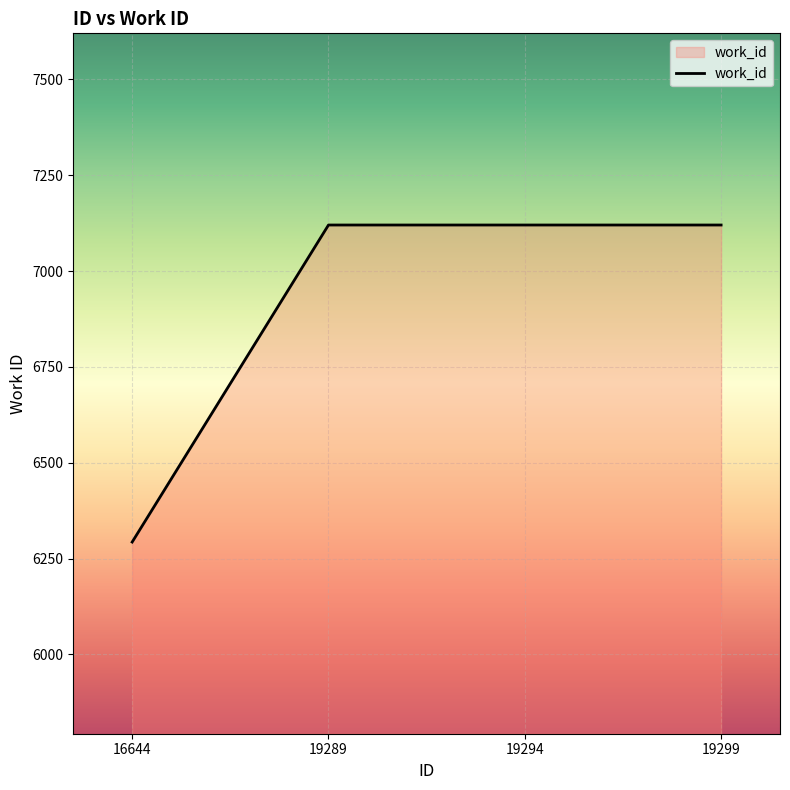

True or false: the data shows 7120 at 19294.

True